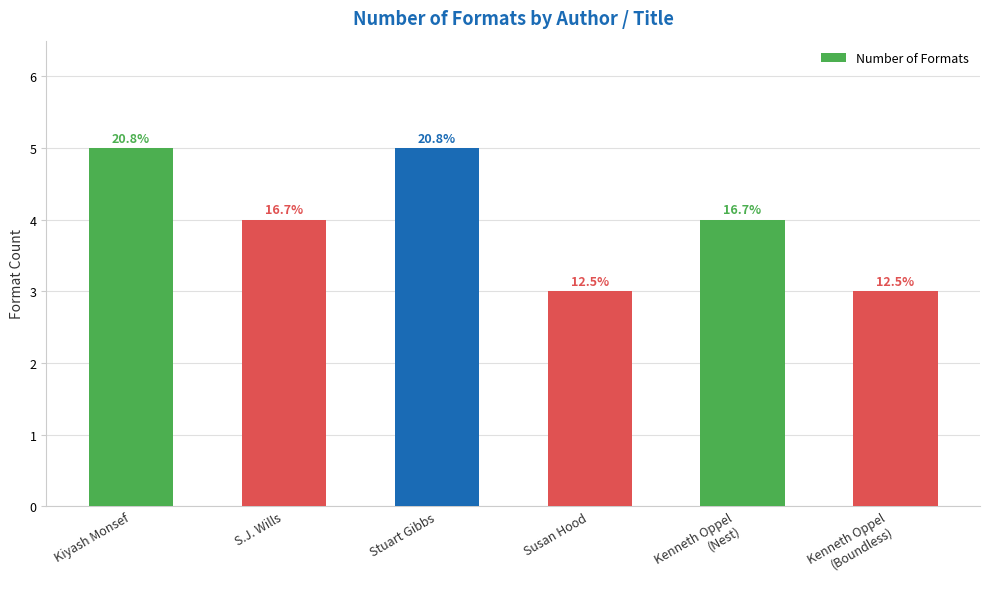

Rank the categories by value from lowest to highest.

Susan Hood, Kenneth Oppel
(Boundless), S.J. Wills, Kenneth Oppel
(Nest), Kiyash Monsef, Stuart Gibbs